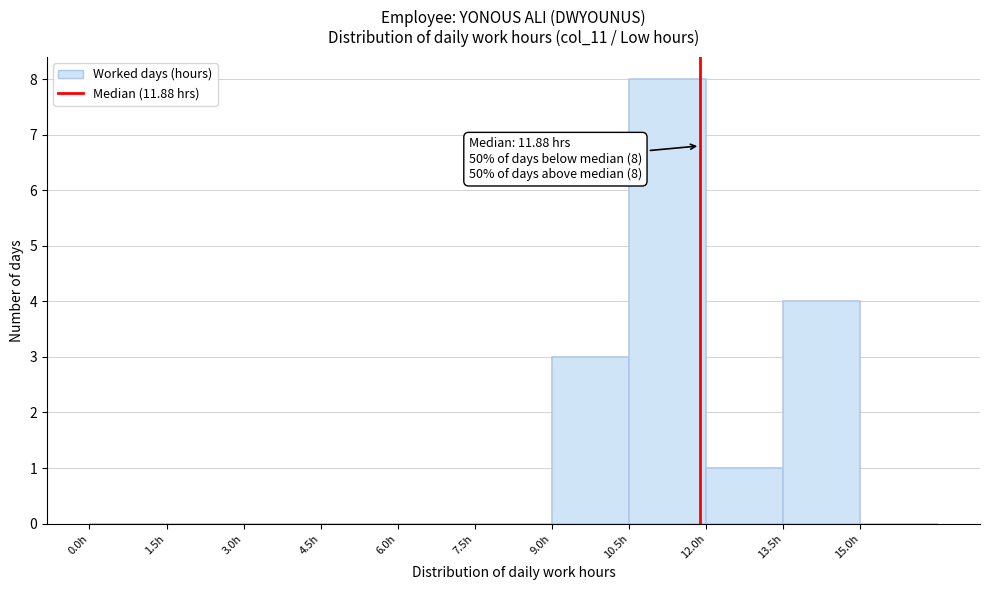

Which range on the x-axis has the tallest bar?

10.5 to 12.0